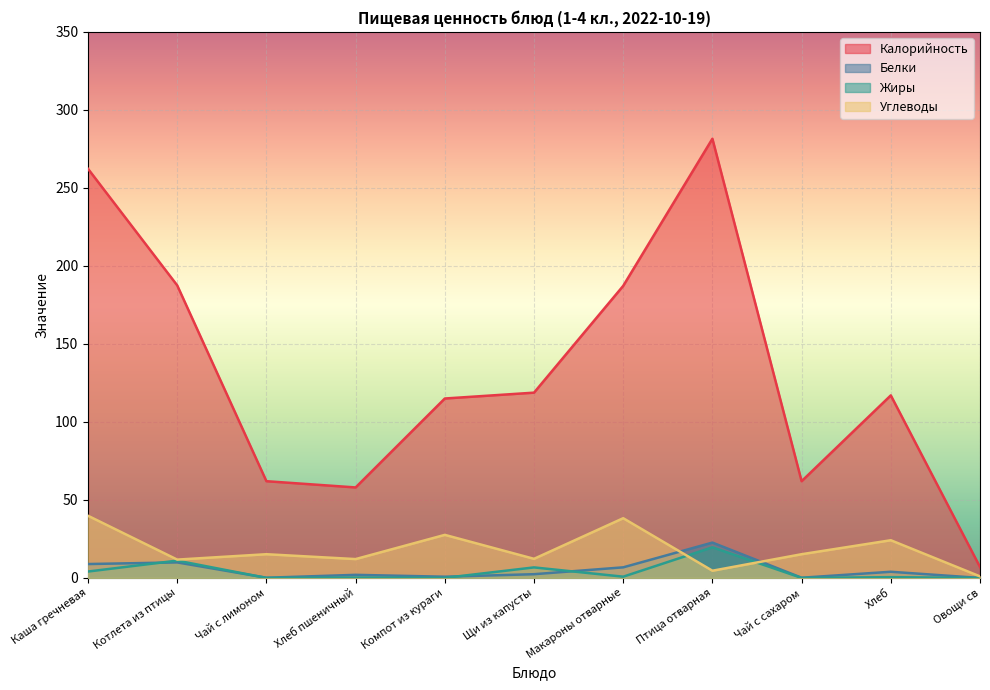

What is the label of the 9th point from the right?

Чай с лимоном